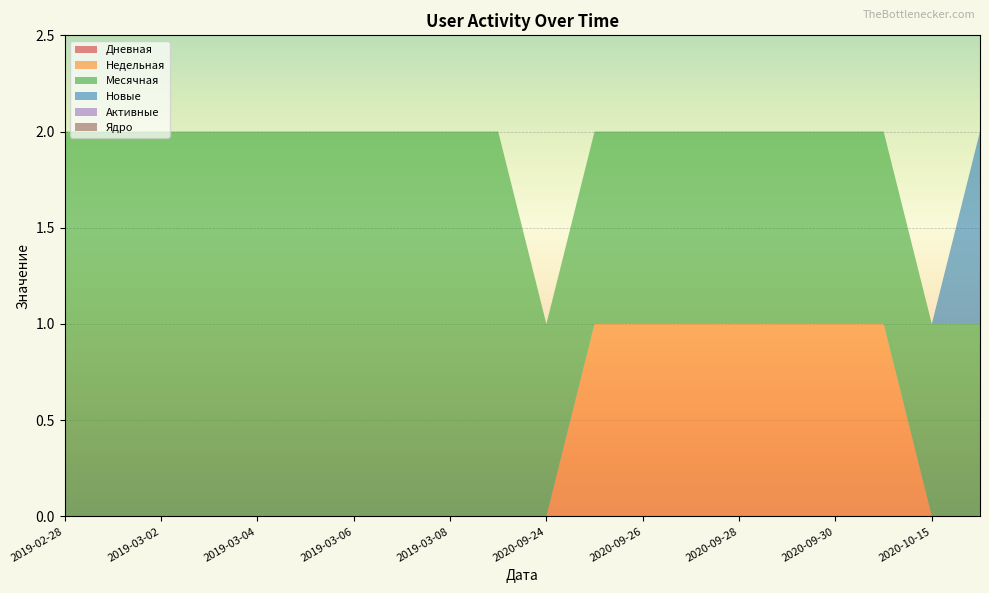

Reading left to right, extract all data points from this chart.

Дневная: 2019-02-28=0	2019-03-01=0	2019-03-02=0	2019-03-03=0	2019-03-04=0	2019-03-05=0	2019-03-06=0	2019-03-07=0	2019-03-08=0	2019-03-09=0	2020-09-24=0	2020-09-25=0	2020-09-26=0	2020-09-27=0	2020-09-28=0	2020-09-29=0	2020-09-30=0	2020-10-01=0	2020-10-15=0	2020-10-23=0
Недельная: 2019-02-28=0	2019-03-01=0	2019-03-02=0	2019-03-03=0	2019-03-04=0	2019-03-05=0	2019-03-06=0	2019-03-07=0	2019-03-08=0	2019-03-09=0	2020-09-24=0	2020-09-25=1	2020-09-26=1	2020-09-27=1	2020-09-28=1	2020-09-29=1	2020-09-30=1	2020-10-01=1	2020-10-15=0	2020-10-23=0
Месячная: 2019-02-28=2	2019-03-01=2	2019-03-02=2	2019-03-03=2	2019-03-04=2	2019-03-05=2	2019-03-06=2	2019-03-07=2	2019-03-08=2	2019-03-09=2	2020-09-24=1	2020-09-25=1	2020-09-26=1	2020-09-27=1	2020-09-28=1	2020-09-29=1	2020-09-30=1	2020-10-01=1	2020-10-15=1	2020-10-23=1
Новые: 2019-02-28=0	2019-03-01=0	2019-03-02=0	2019-03-03=0	2019-03-04=0	2019-03-05=0	2019-03-06=0	2019-03-07=0	2019-03-08=0	2019-03-09=0	2020-09-24=0	2020-09-25=0	2020-09-26=0	2020-09-27=0	2020-09-28=0	2020-09-29=0	2020-09-30=0	2020-10-01=0	2020-10-15=0	2020-10-23=1
Активные: 2019-02-28=0	2019-03-01=0	2019-03-02=0	2019-03-03=0	2019-03-04=0	2019-03-05=0	2019-03-06=0	2019-03-07=0	2019-03-08=0	2019-03-09=0	2020-09-24=0	2020-09-25=0	2020-09-26=0	2020-09-27=0	2020-09-28=0	2020-09-29=0	2020-09-30=0	2020-10-01=0	2020-10-15=0	2020-10-23=0
Ядро: 2019-02-28=0	2019-03-01=0	2019-03-02=0	2019-03-03=0	2019-03-04=0	2019-03-05=0	2019-03-06=0	2019-03-07=0	2019-03-08=0	2019-03-09=0	2020-09-24=0	2020-09-25=0	2020-09-26=0	2020-09-27=0	2020-09-28=0	2020-09-29=0	2020-09-30=0	2020-10-01=0	2020-10-15=0	2020-10-23=0